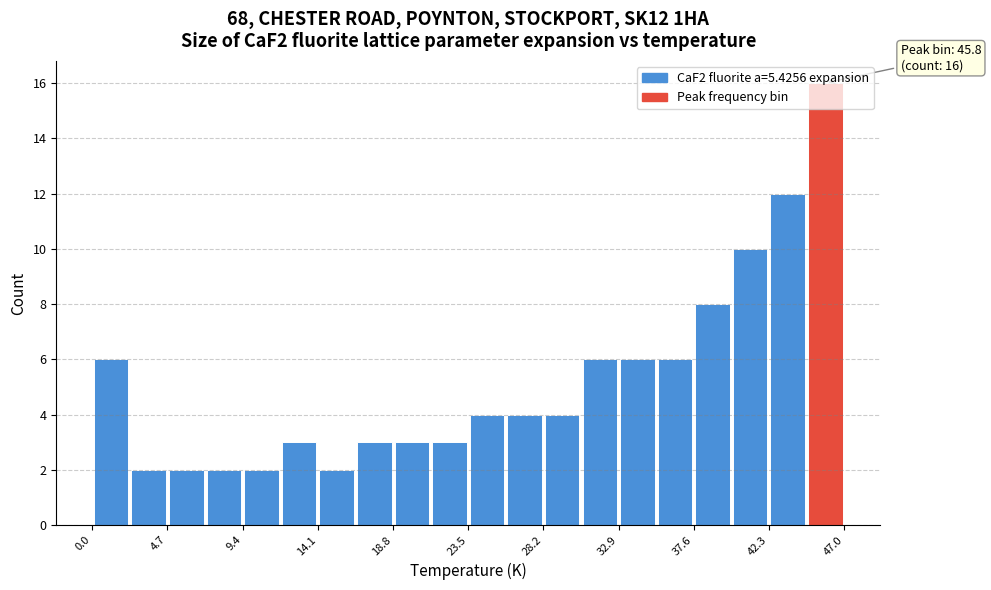

Which range on the x-axis has the tallest bar?

44.5 to 47.0